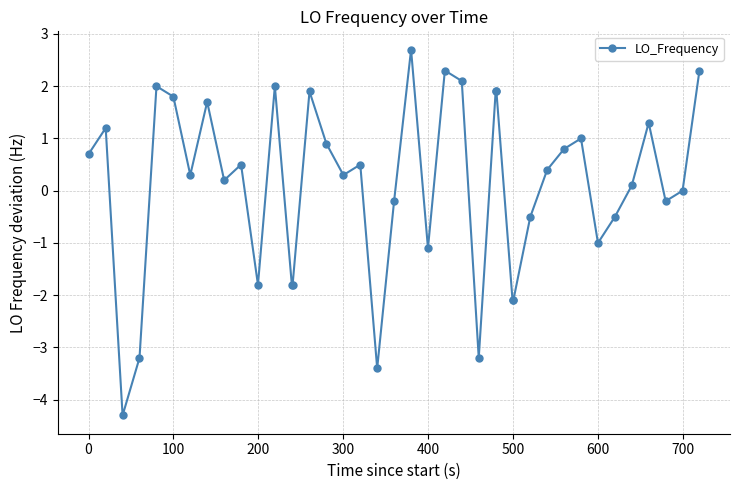

What is the sum of all values?

3.6